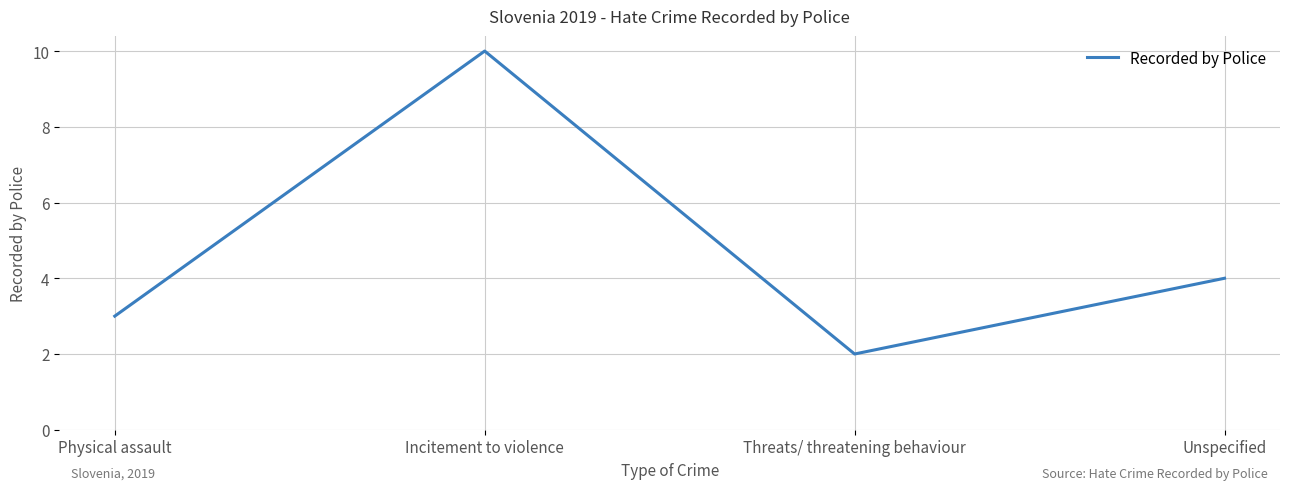

At which category does the data reach its first local peak?

Incitement to violence